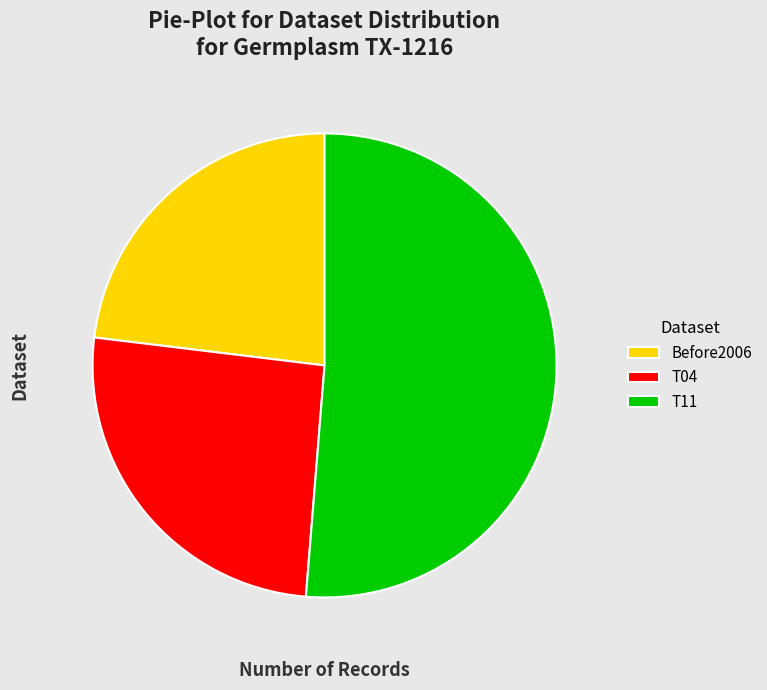

Count the number of slices in the pie.

3